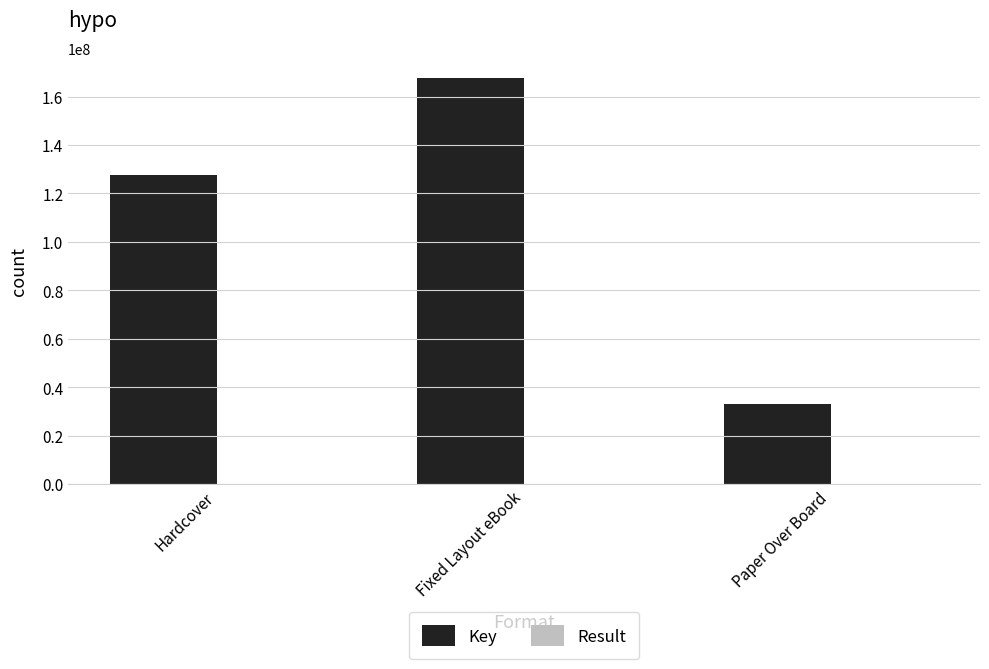

Which series changed the most between Hardcover and Fixed Layout eBook?

Key